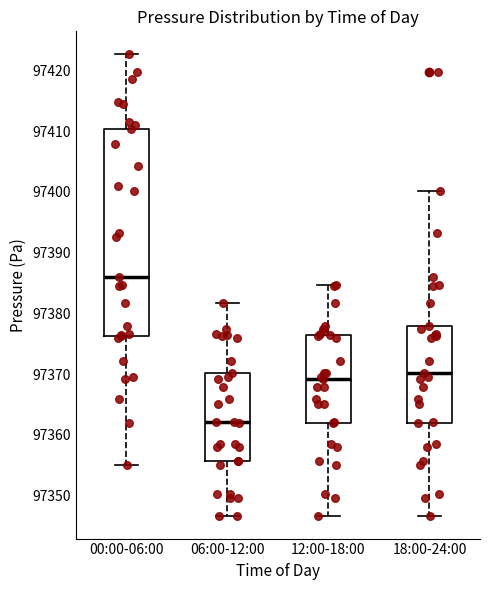

Reading left to right, transcribe this box plot: for each box, give where its median line is, the range the box spans, and where its two whiskers end, as read against the y-axis. The values are not printed on the chart, so give them approximately, as read against the axis.

00:00-06:00: median 97386, box 97376 to 97410, whiskers 97355 to 97423
06:00-12:00: median 97362, box 97356 to 97370, whiskers 97347 to 97382
12:00-18:00: median 97369, box 97362 to 97376, whiskers 97347 to 97385
18:00-24:00: median 97370, box 97362 to 97378, whiskers 97347 to 97400